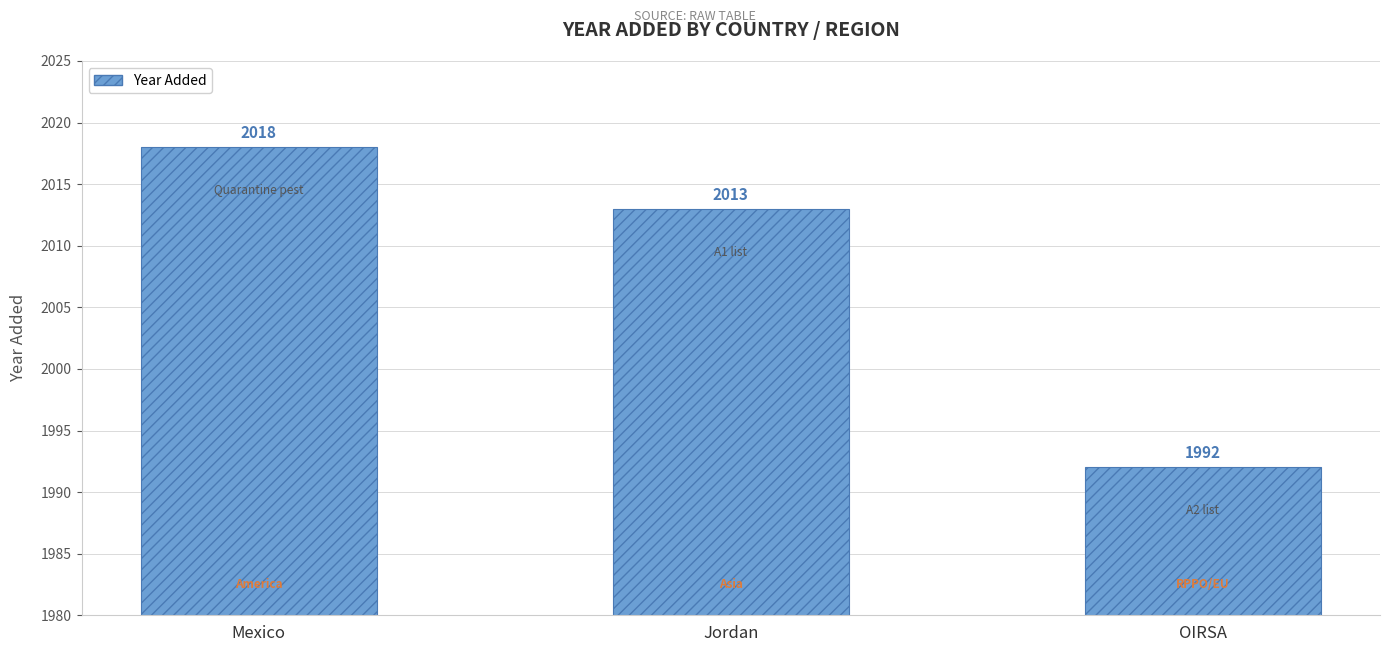

Approximately how many times larger is the value at Jordan compared to OIRSA?

1.0